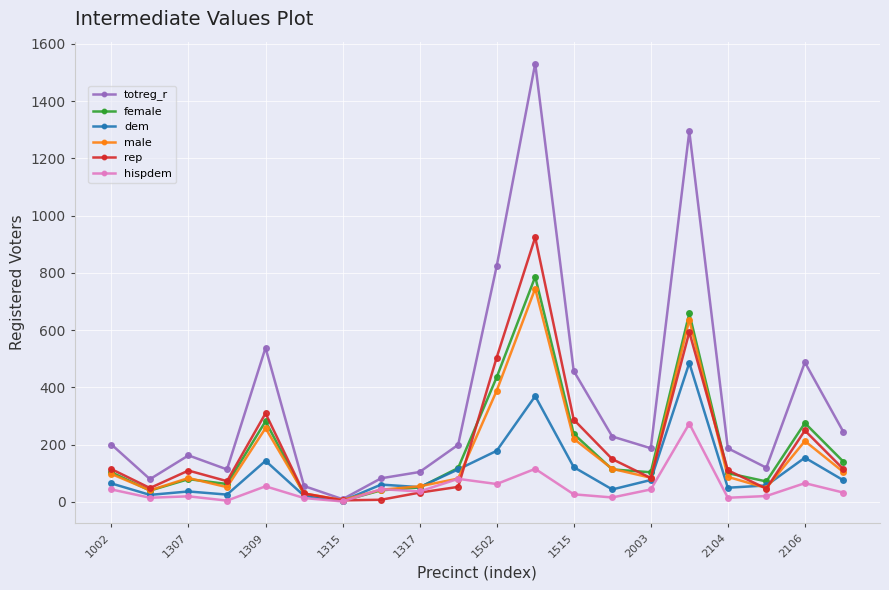

What is the value of the hispdem point at the 11th from the left?

62